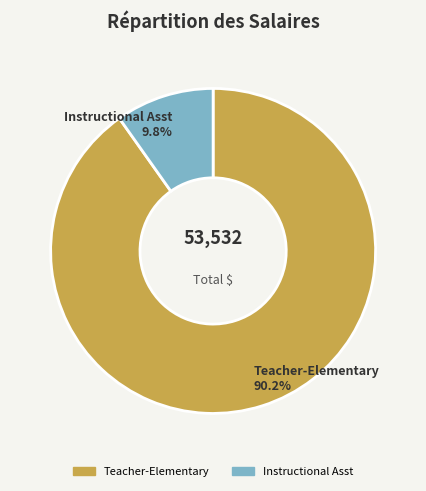

Count the number of slices in the pie.

2